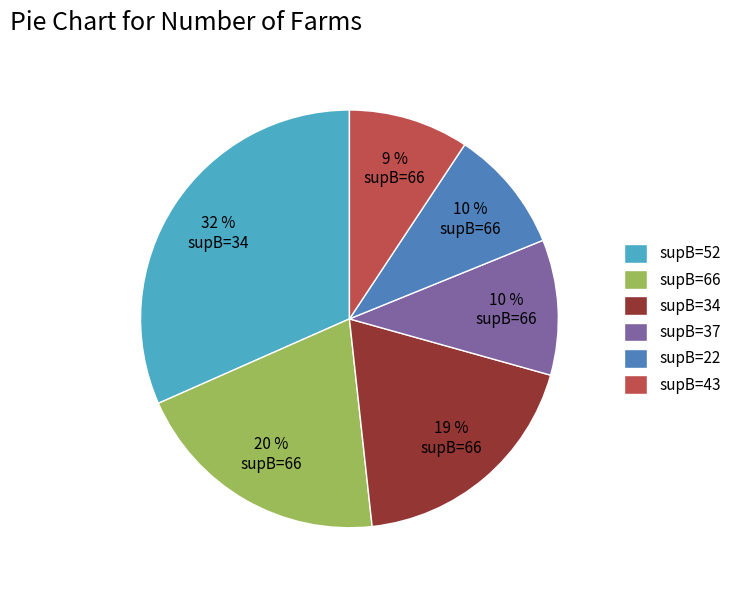

To the nearest percent, what percentage of the pie is supB=34?

19%